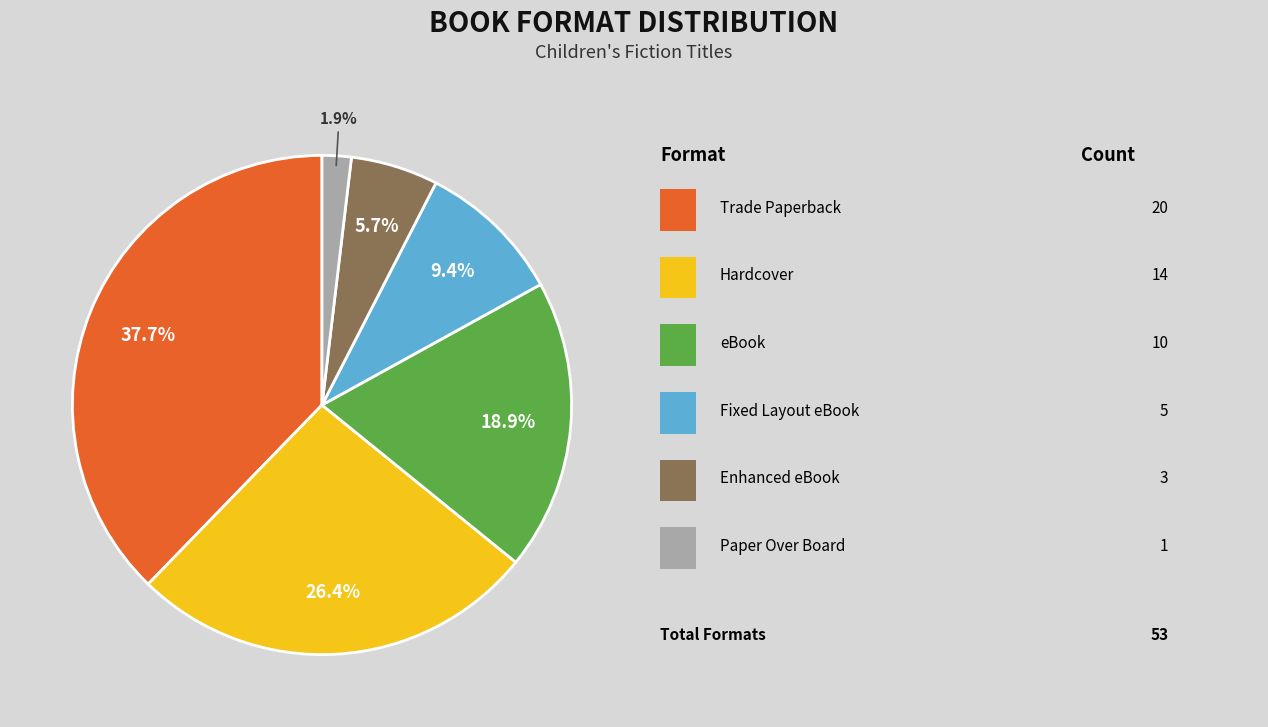

Does any single category account for the majority?

No